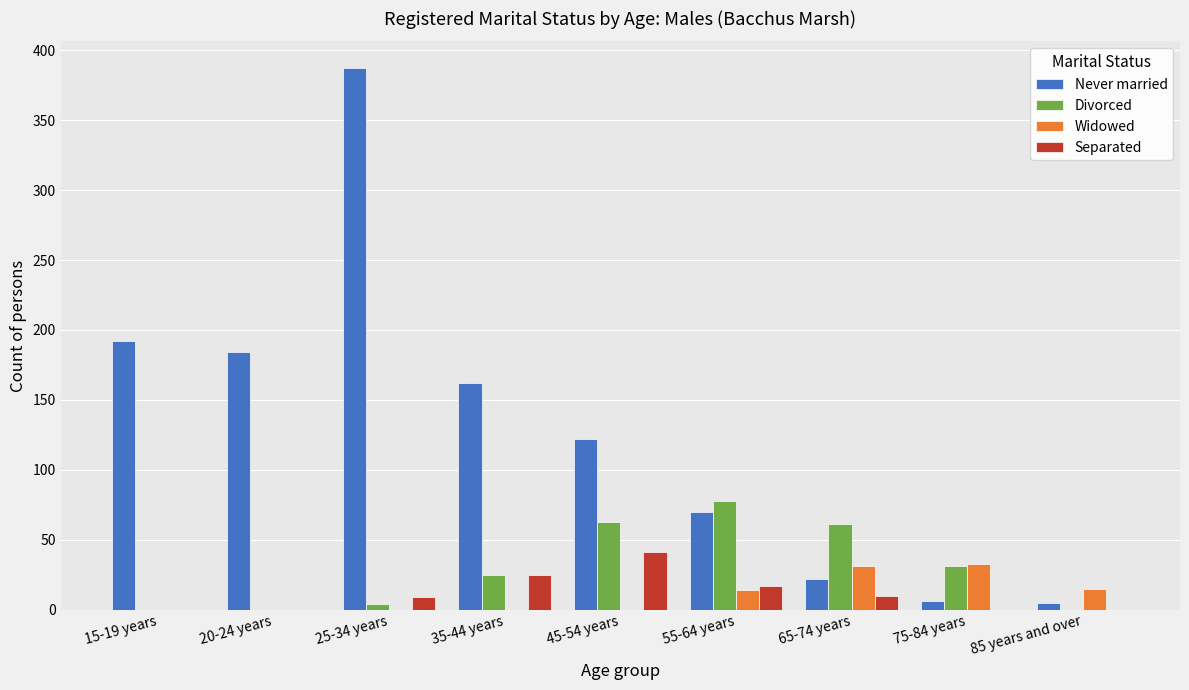

What are all the series names shown in the legend?

Never married, Divorced, Widowed, Separated